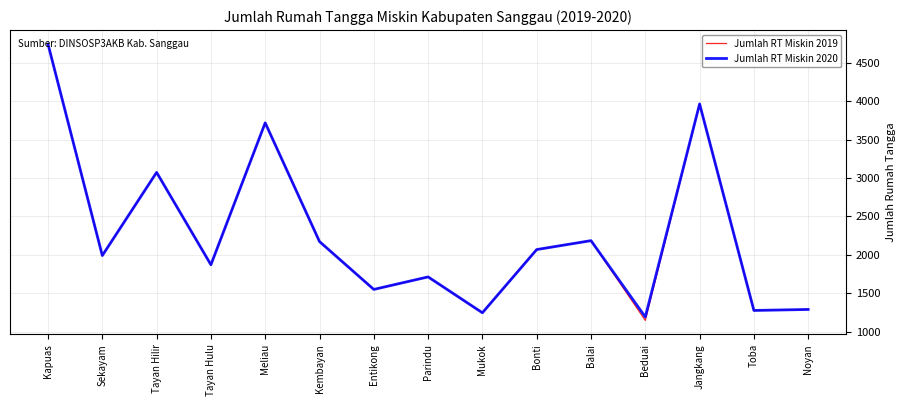

The Jumlah RT Miskin 2019 series shows 1712 at Parindu. True or false?

True